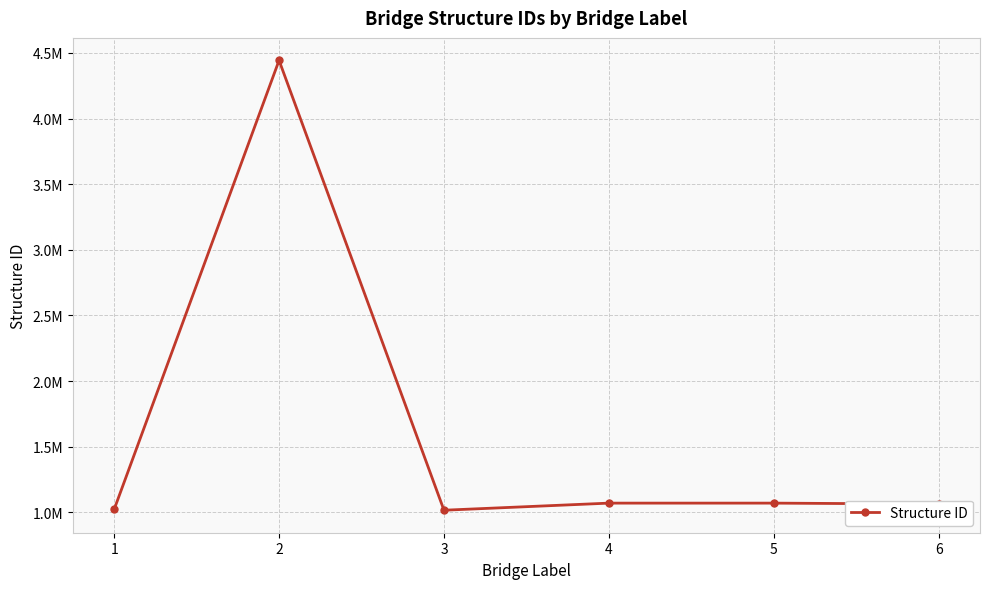

Does the chart have visible grid lines?

Yes